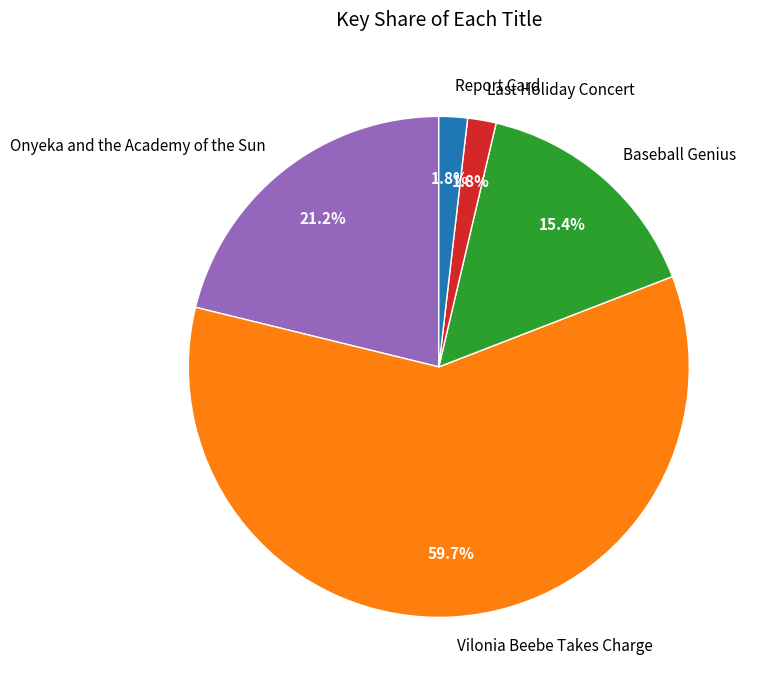

Between Vilonia Beebe Takes Charge and Baseball Genius, which is larger?

Vilonia Beebe Takes Charge